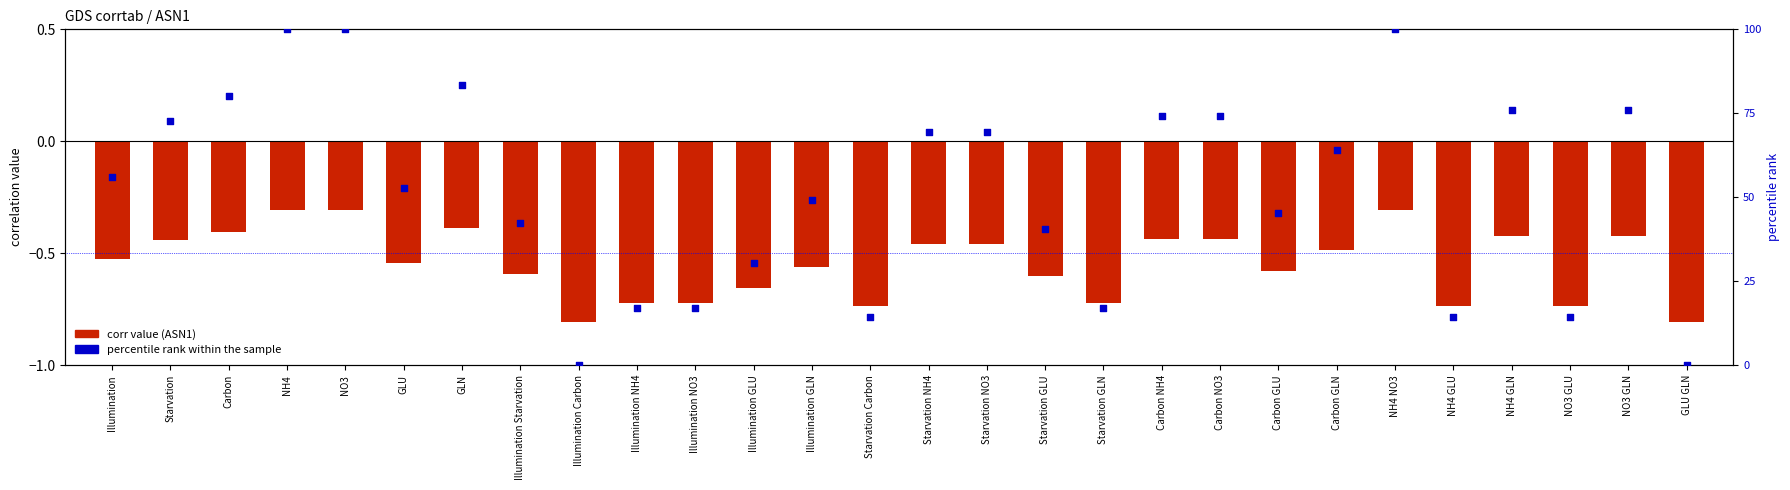

At which category is the sum across all series the highest?

NH4